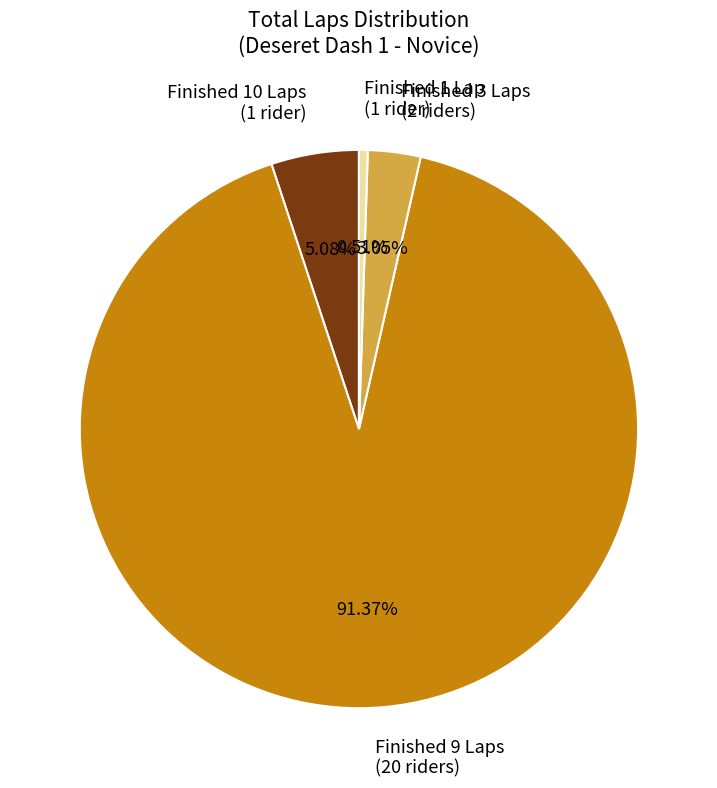

What is the majority slice?

Finished 9 Laps (20 riders)